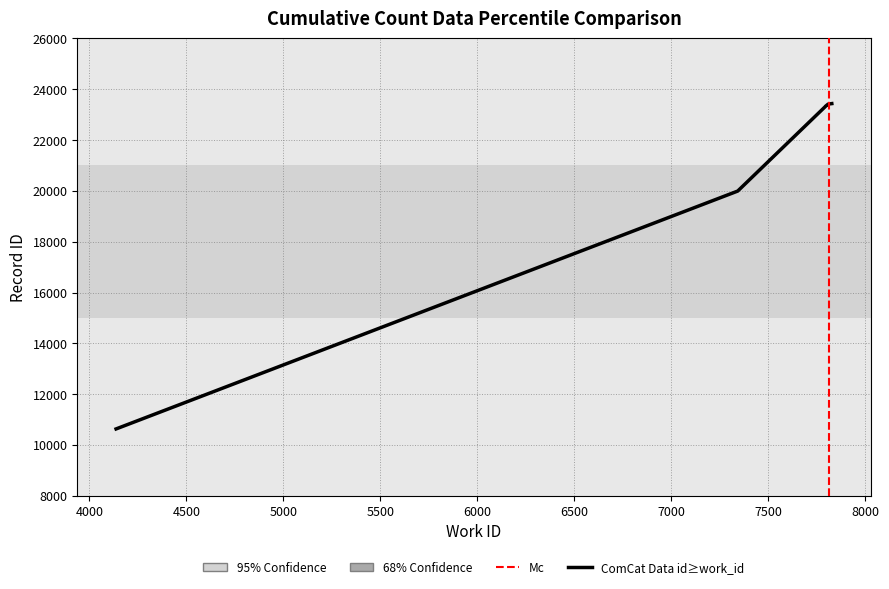

Reading left to right, extract all data points from this chart.

10631	19993	23352	23353	23415	23417	23422	23430	23432	23436